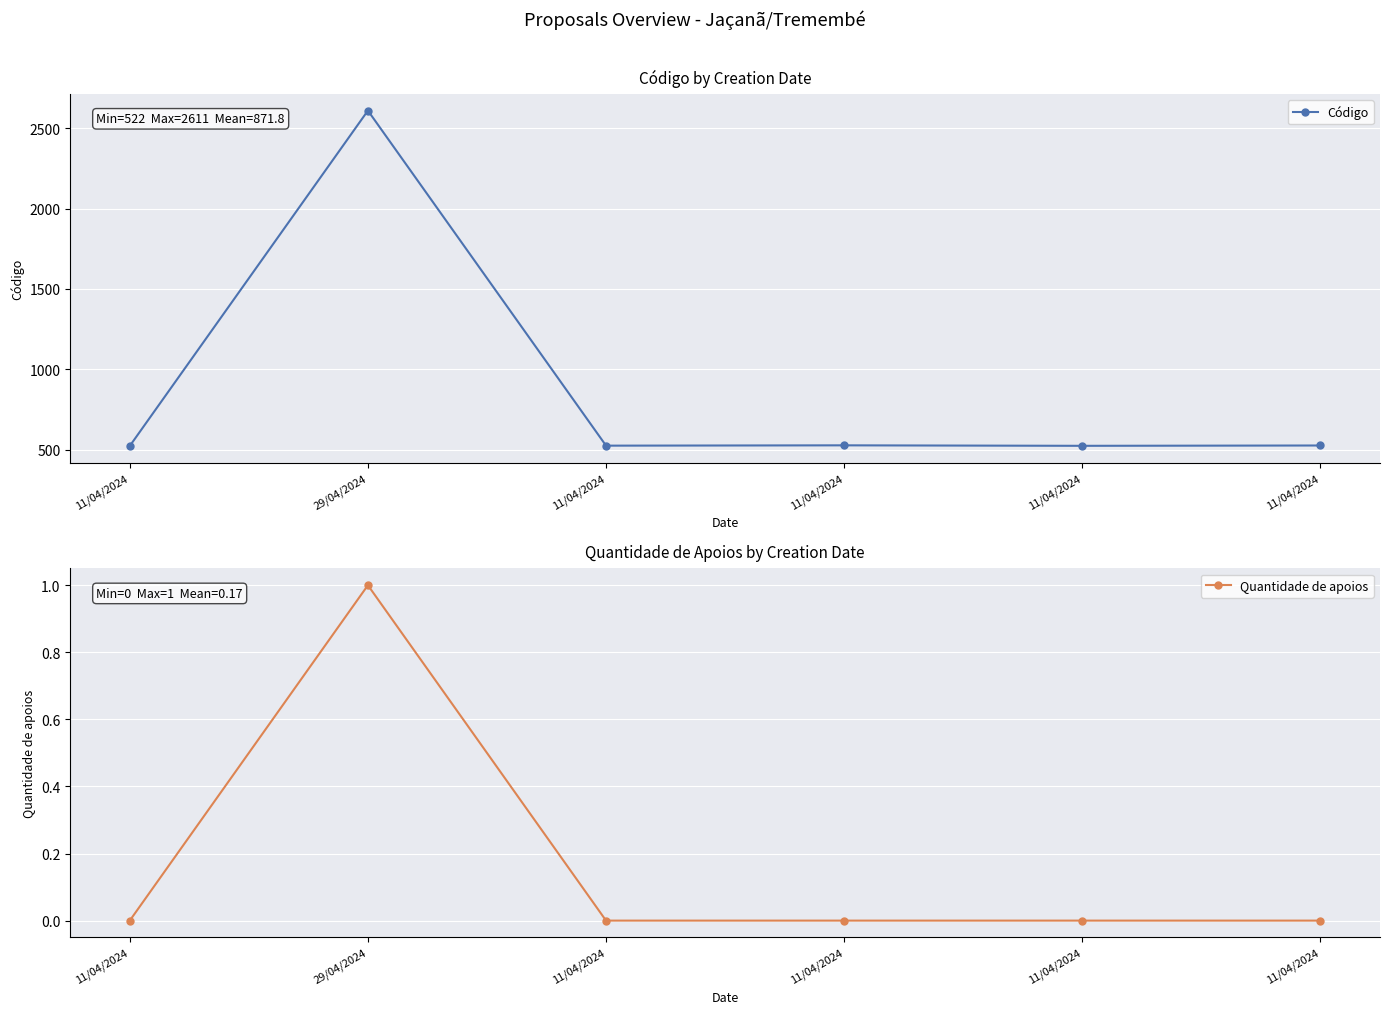

In Código, how many points are higher than both neighbors (excluding endpoints)?

2